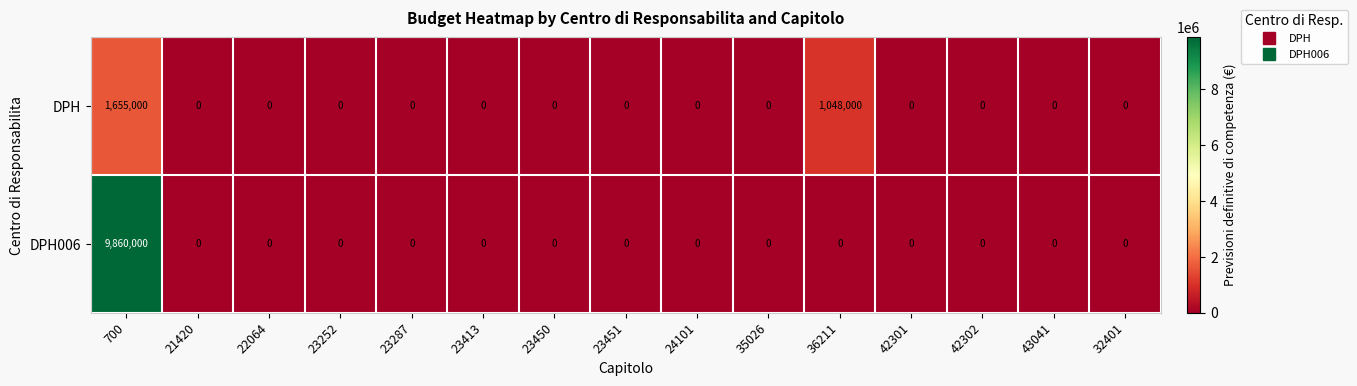

List the series in order of their overall mean, highest first.

DPH006, DPH